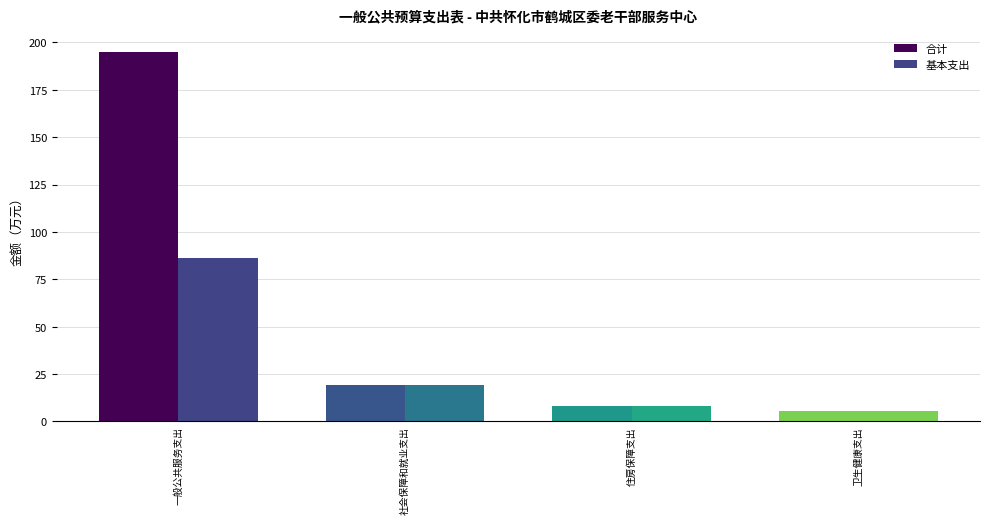

What is the minimum value shown in the chart?

5.2